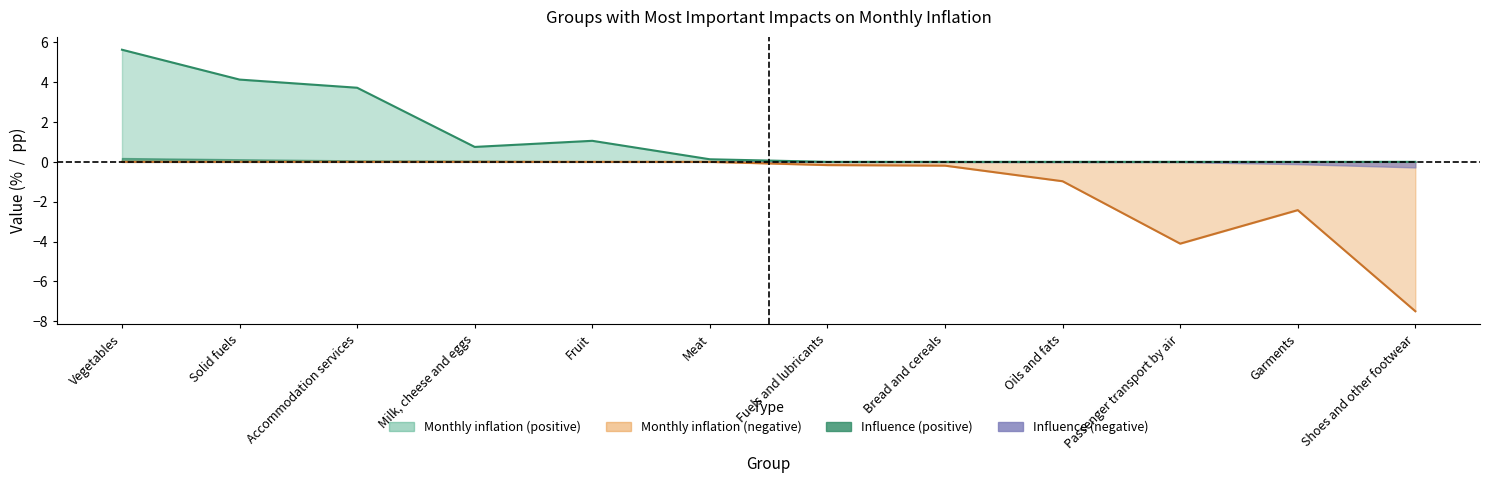

How many positive values does the Monthly inflation (positive) series have?

6